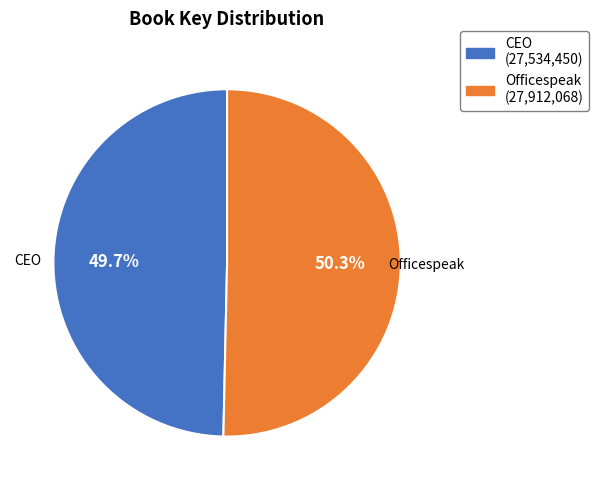

What percentage do CEO and Officespeak together represent?

100.0%